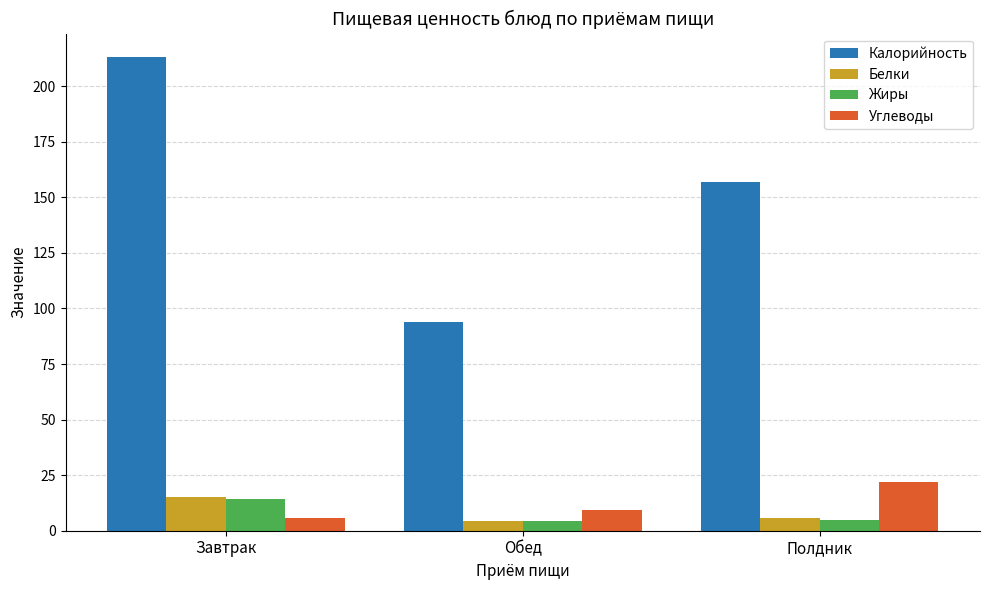

How many bars are there in each group?

4